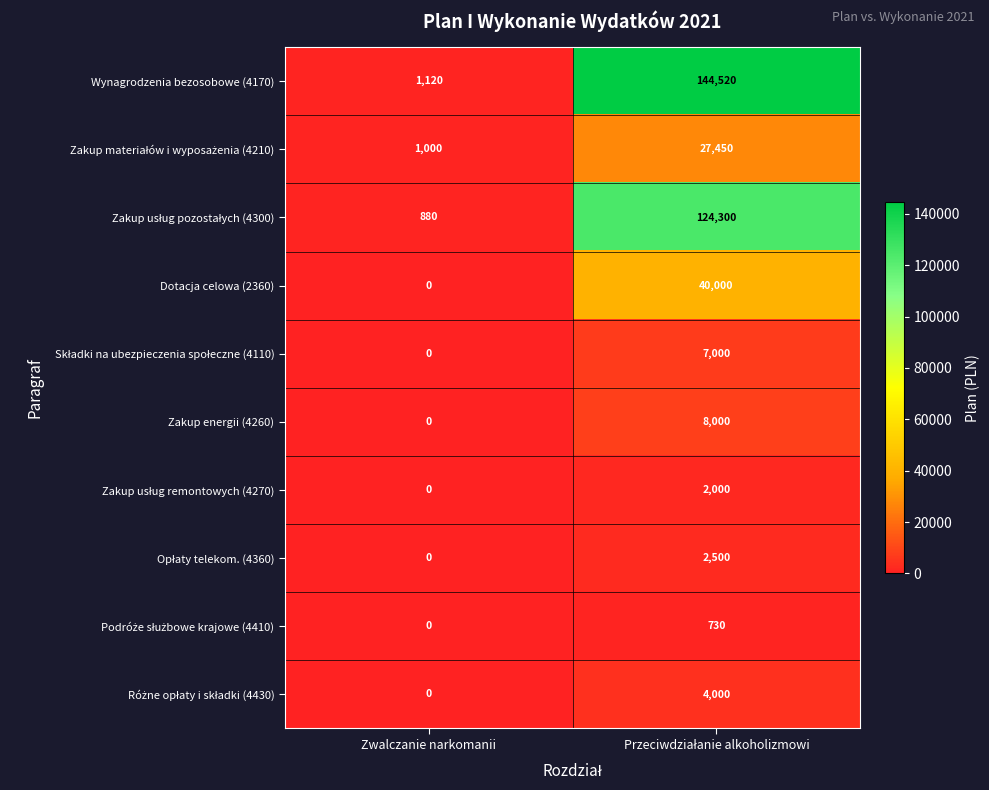

What is the maximum value shown in the chart?

144520